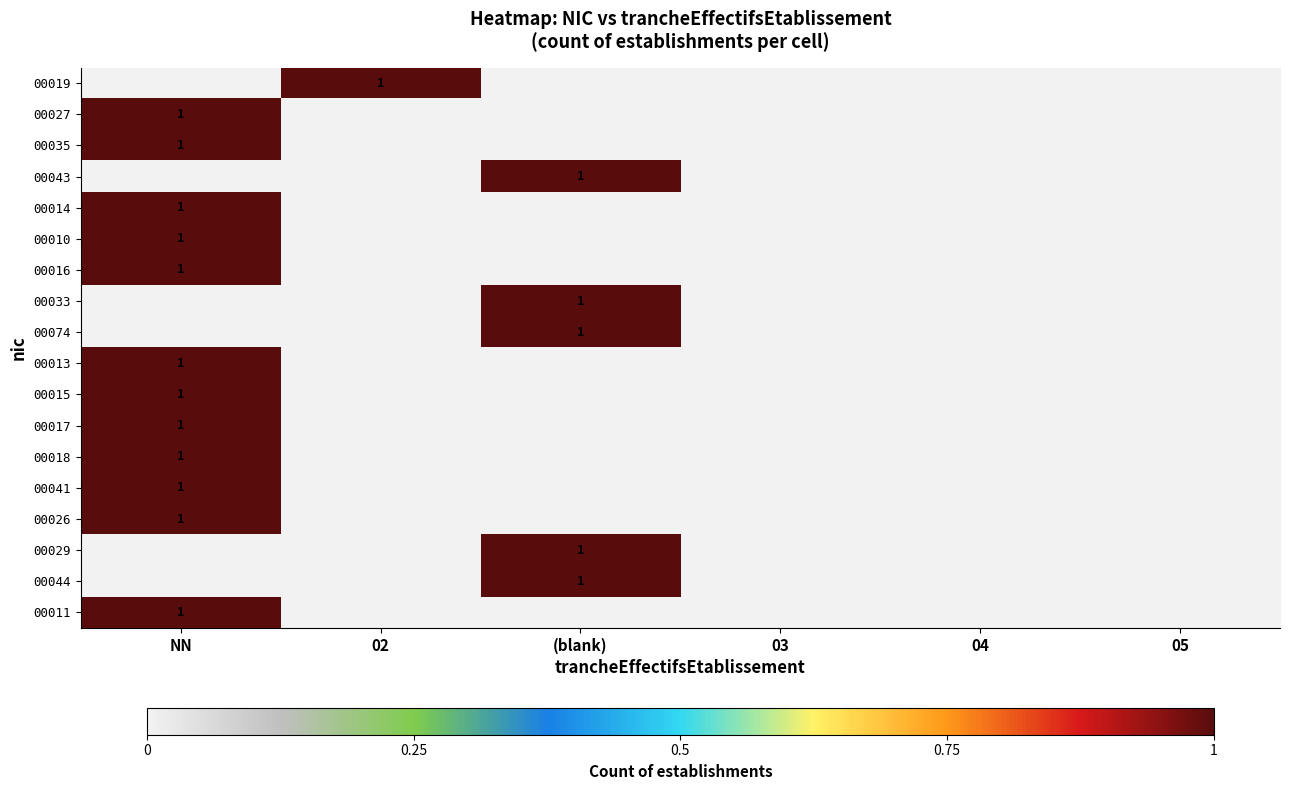

The value of 00014 at NN is 1. True or false?

True